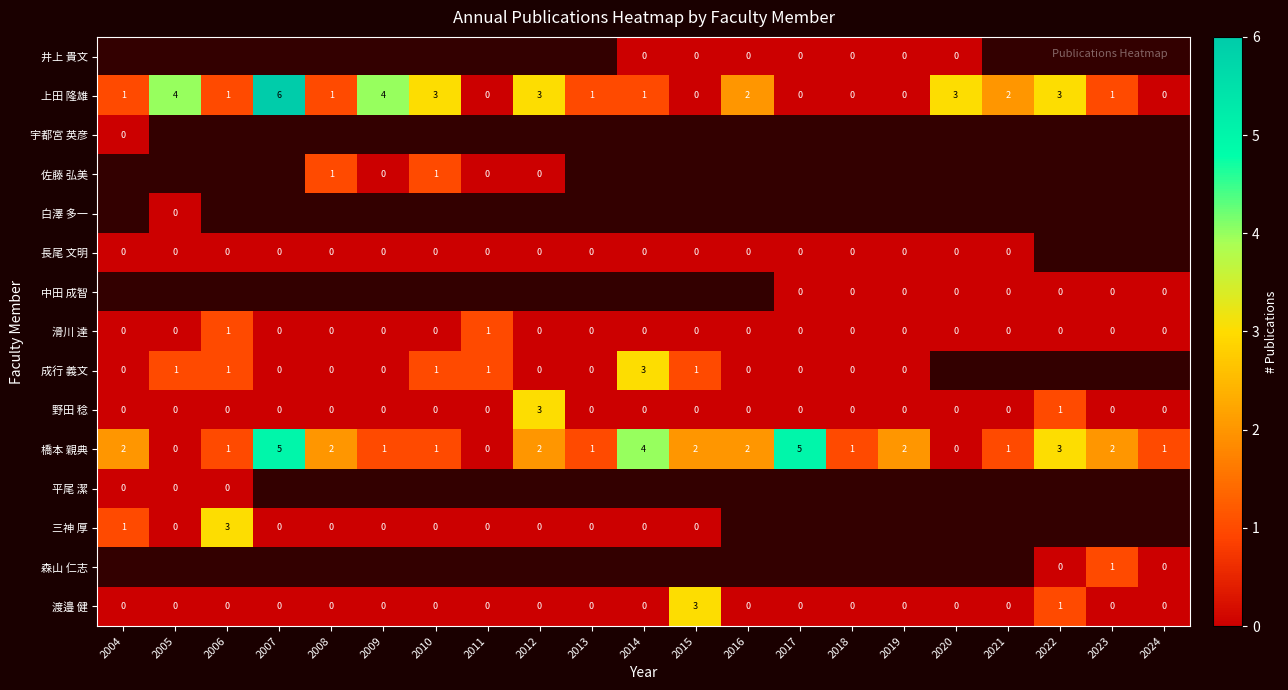

Which has a higher value, 2024 or 2019?

2019